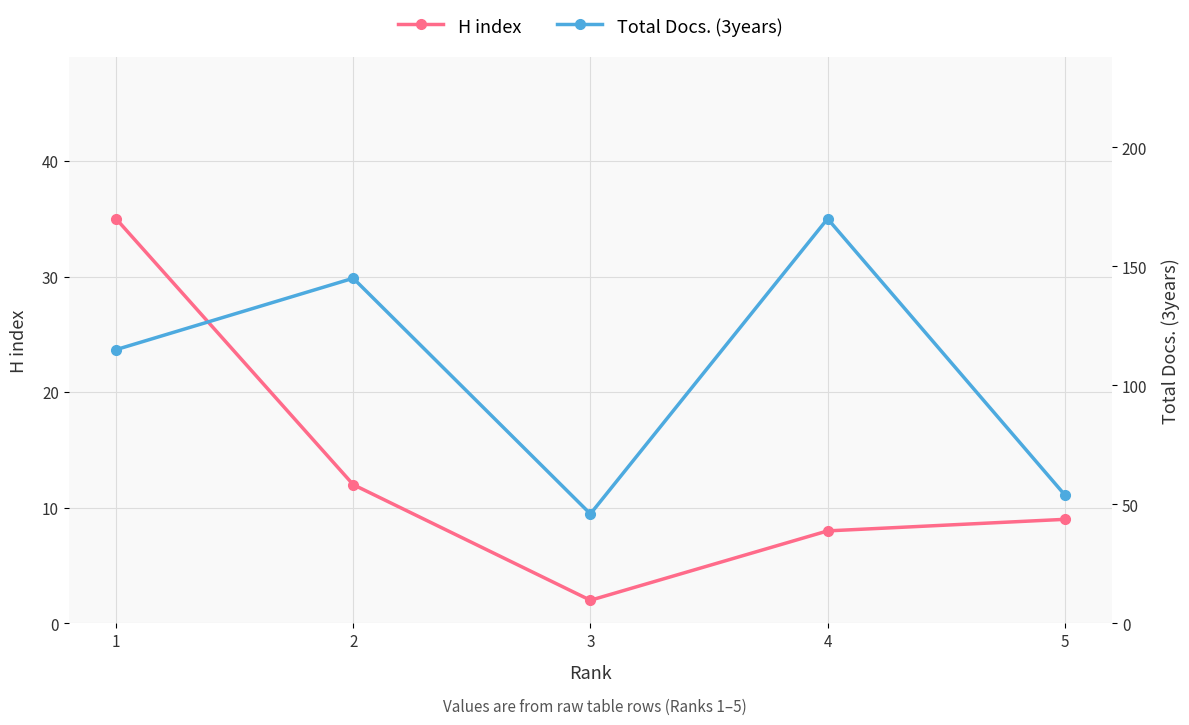

True or false: H index and Total Docs. (3years) cross at least once.

False